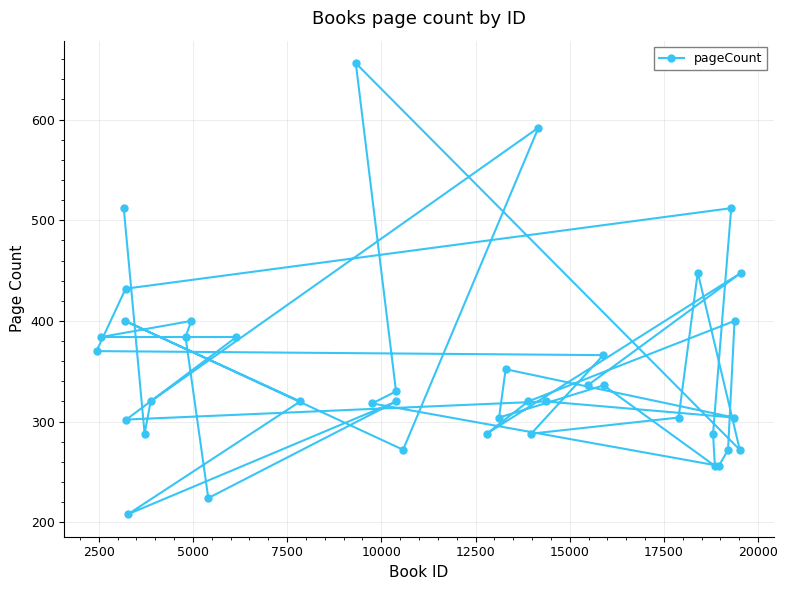

What is the sum of all values?

14086